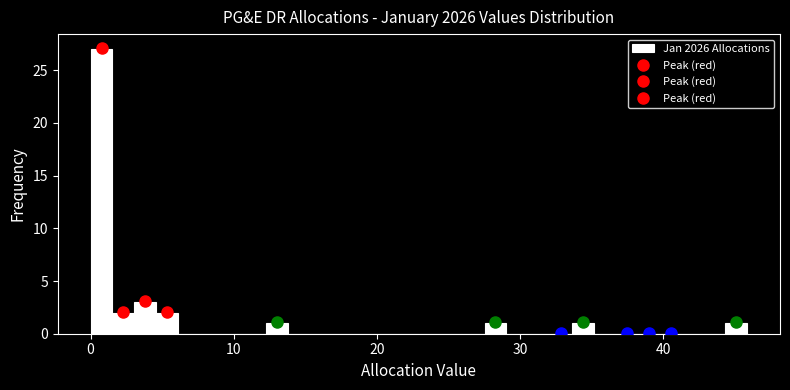

Read against the x-axis, roughly where is the centre of the tallest bar?

1